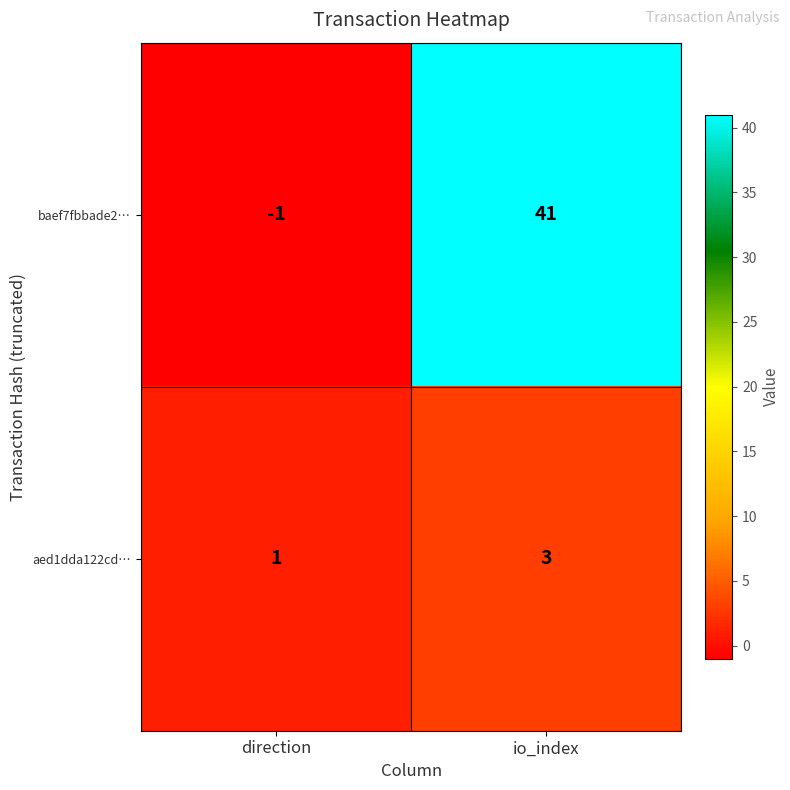

Which series has the widest spread of values?

baef7fbbade2…